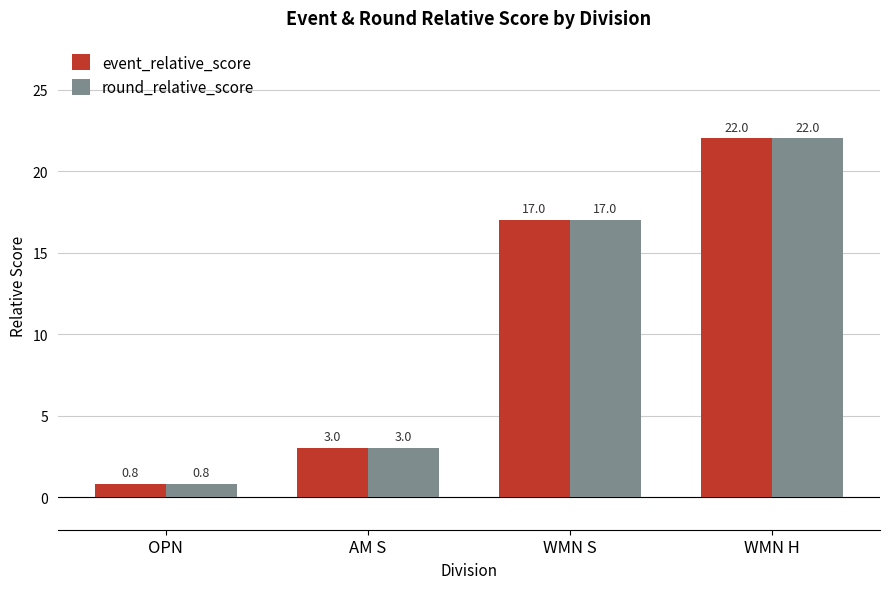

What value does the round_relative_score series have at WMN S?

17.0